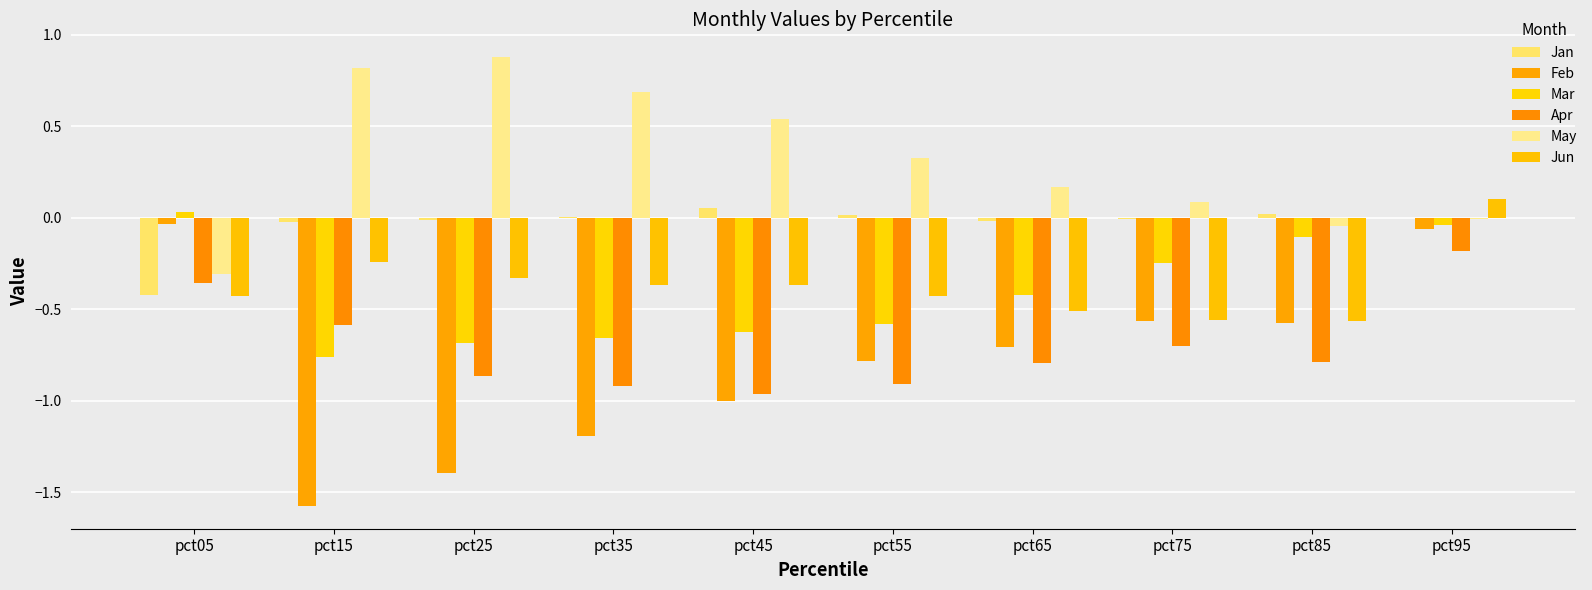

Rank the series by their maximum value, from highest to lowest.

May, Jun, Jan, Mar, Feb, Apr